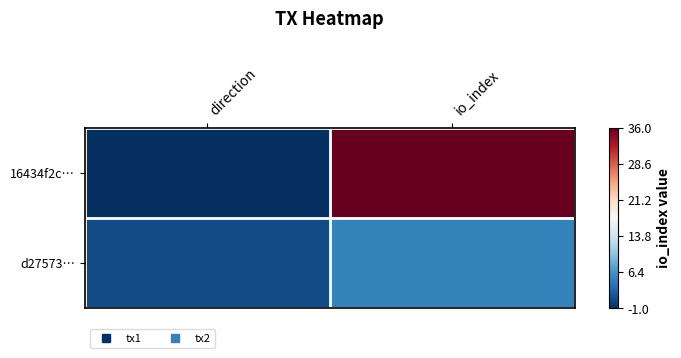

Reading right to left, transcribe all the data shown in this chart.

16434f2c…: io_index=36	direction=-1
d27573…: io_index=5	direction=1